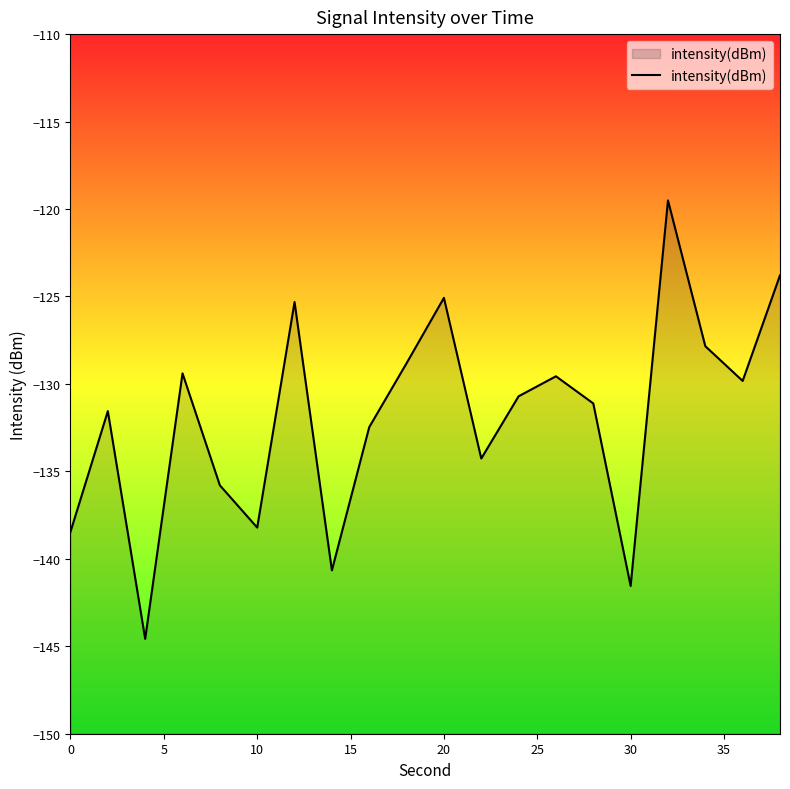

Does the chart display data point markers on the line(s)?

No